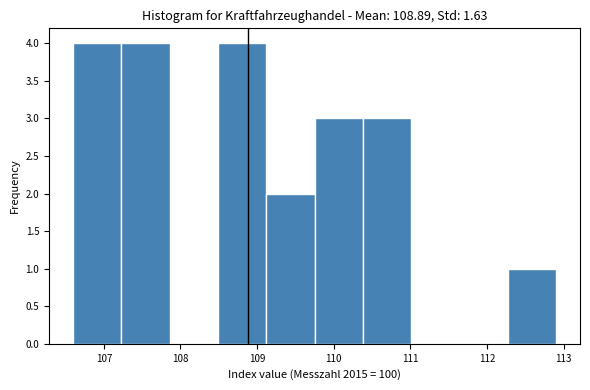

Reading left to right, list every bar in this chart as the range it spans on the x-axis followed by its height. Neither the bar edges nor the heights are printed on the chart, so give them approximately, as read against the axes.

106.60 to 107.23: 4
107.23 to 107.86: 4
107.86 to 108.49: 0
108.49 to 109.12: 4
109.12 to 109.75: 2
109.75 to 110.38: 3
110.38 to 111.01: 3
111.01 to 111.64: 0
111.64 to 112.27: 0
112.27 to 112.90: 1